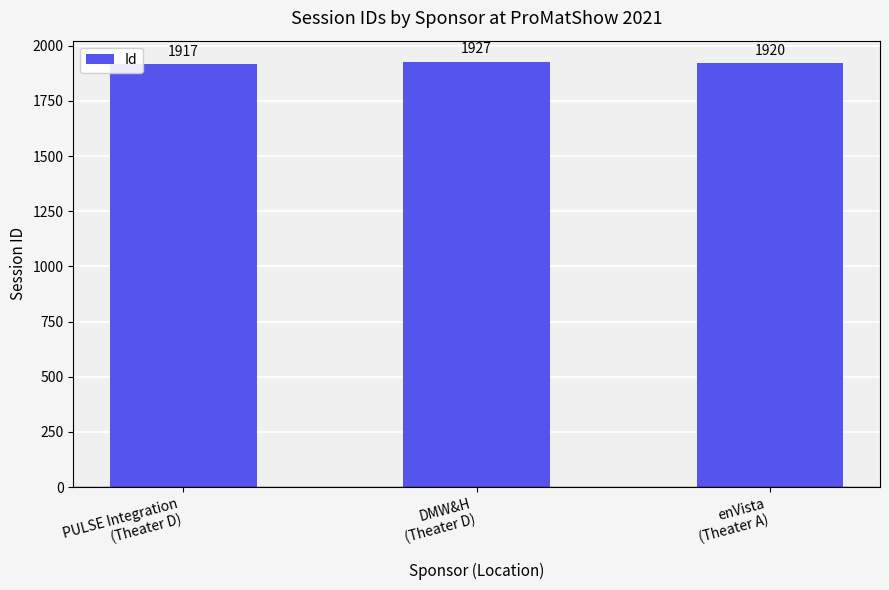

List the labels in order of value, smallest first.

PULSE Integration
(Theater D), enVista
(Theater A), DMW&H
(Theater D)